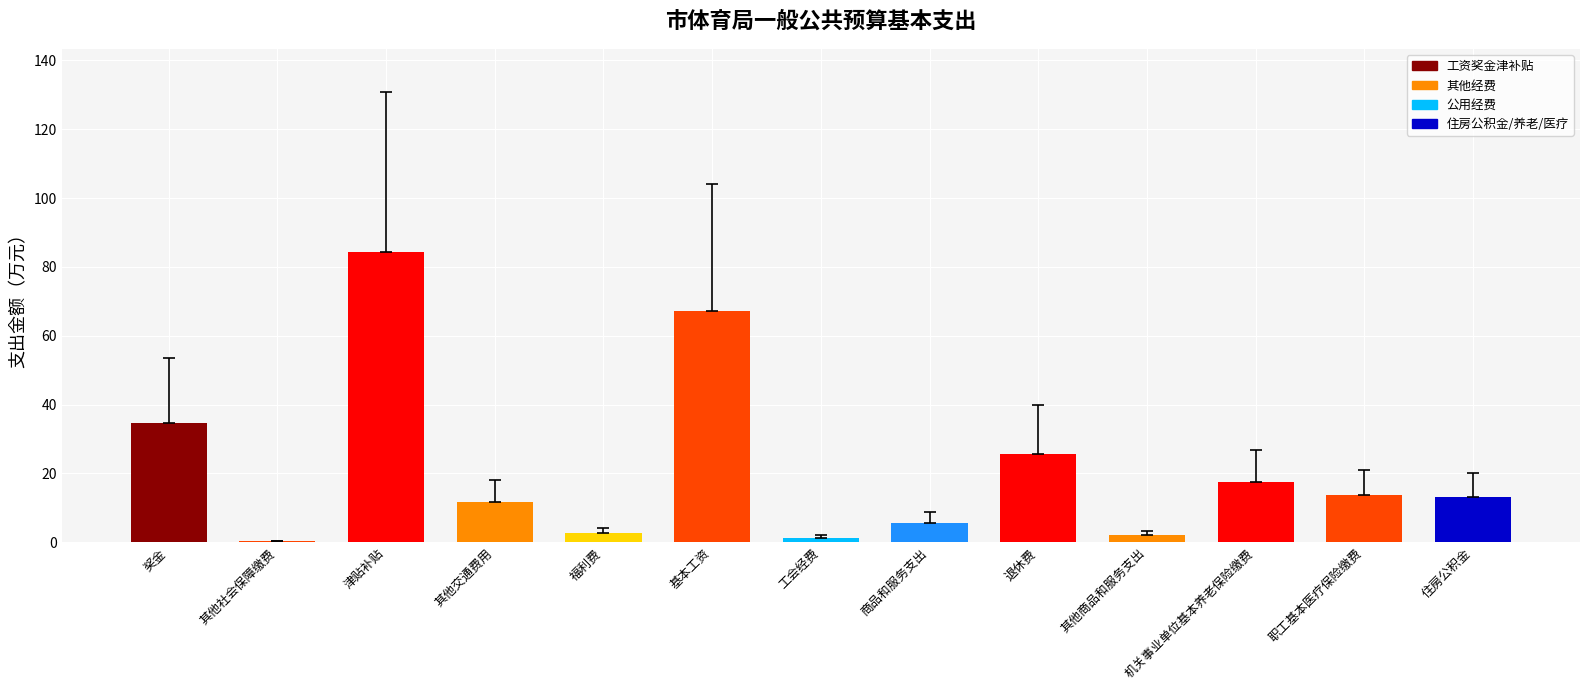

True or false: the data shows 84.3 at 津贴补贴.

True